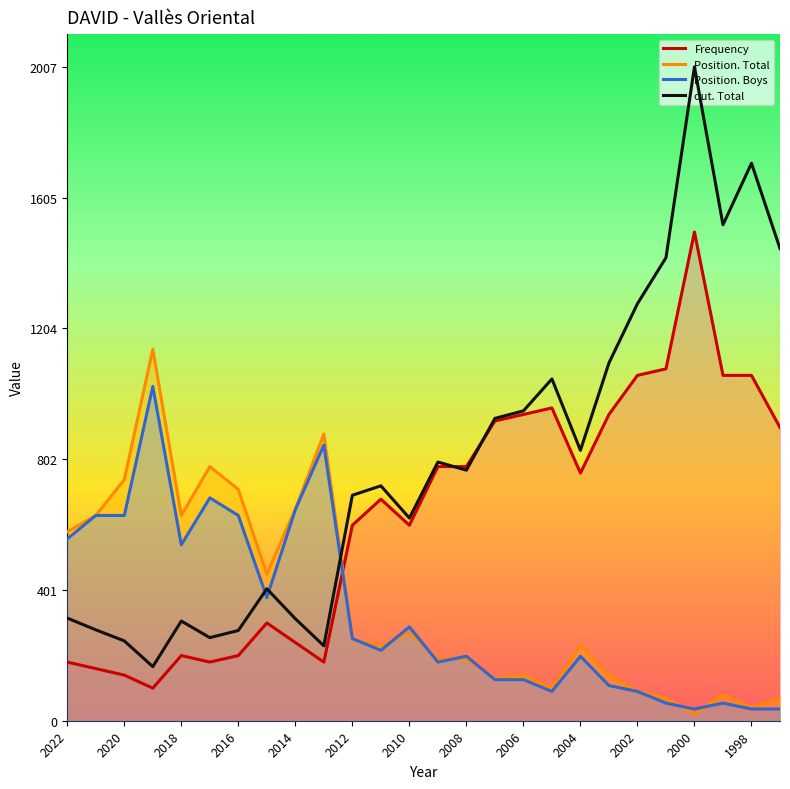

What is the value of the Position. Boys point at the 17th from the left?

126